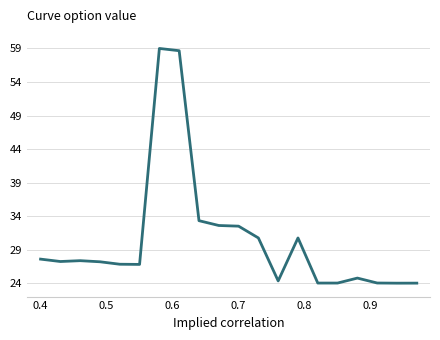

What is the greatest value displayed?

59.0